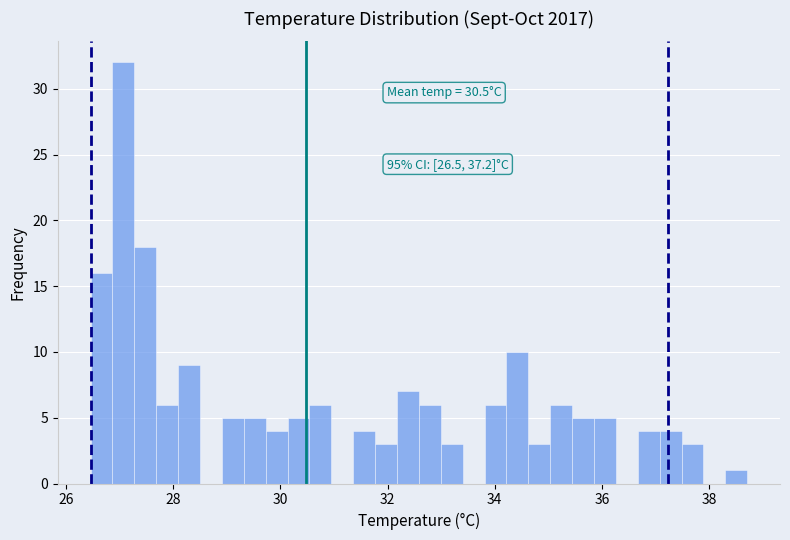

Around what value on the x-axis is the tallest bar? Give the approximate position of its centre, as read against the axis.

27.0